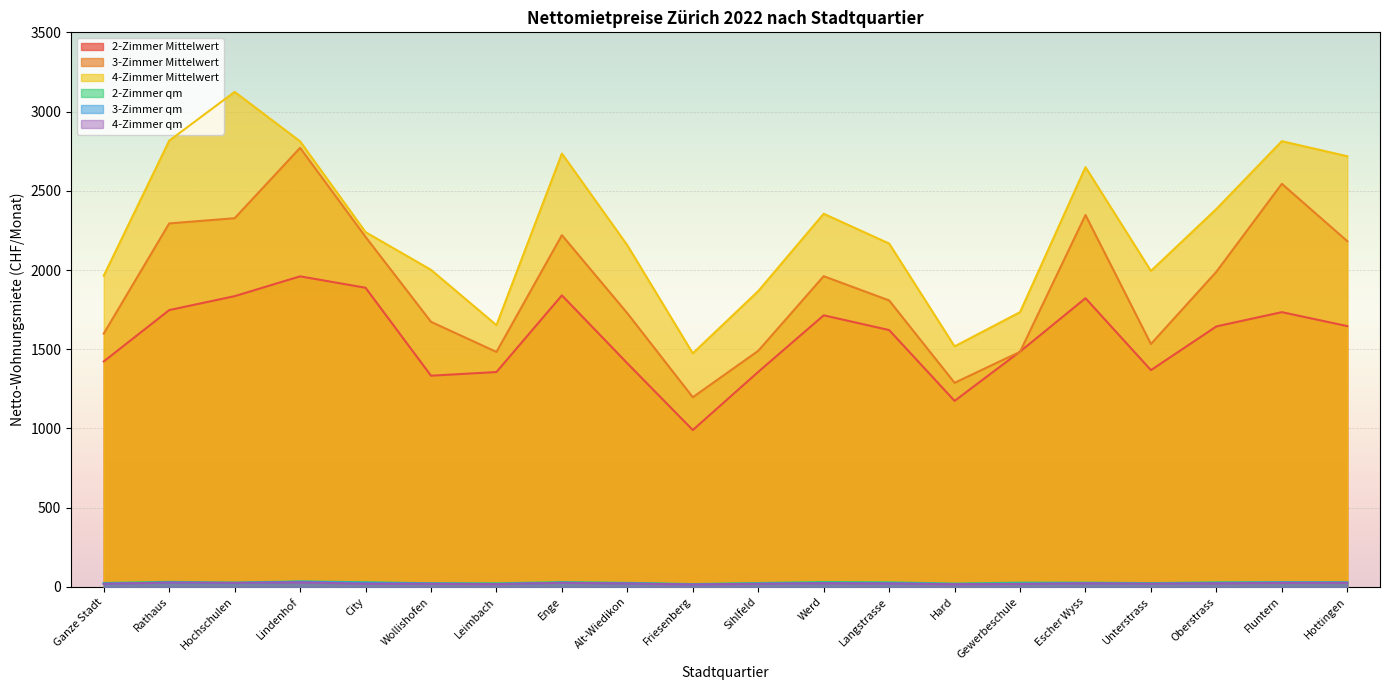

True or false: 4-Zimmer Mittelwert and 3-Zimmer qm intersect in this chart.

False